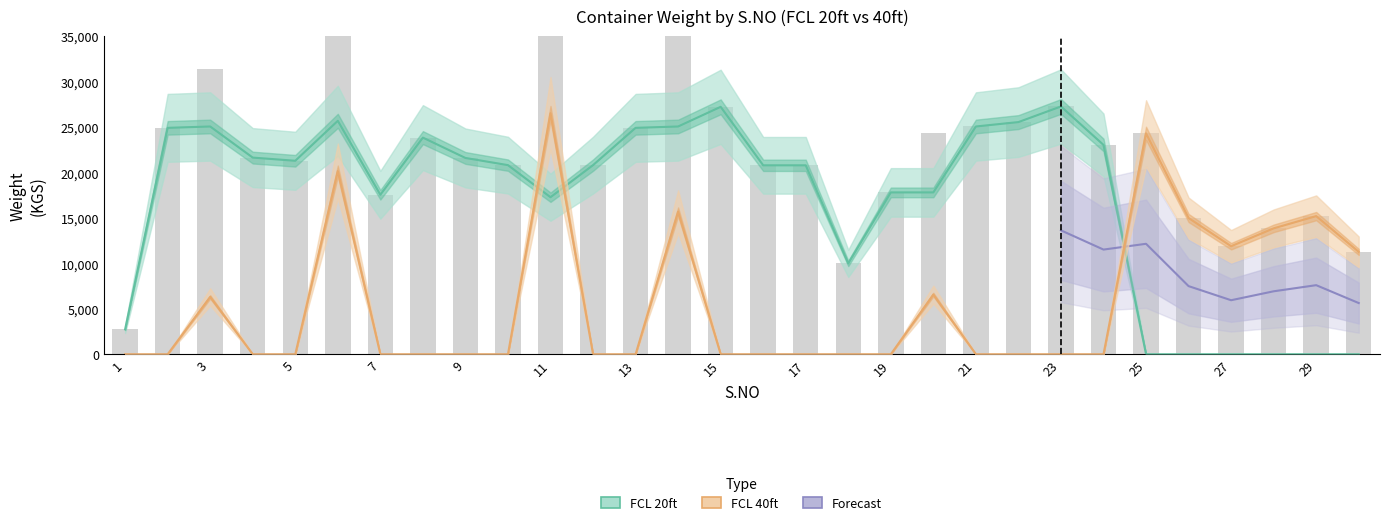

What is the total value across all series at 15?

27240.0